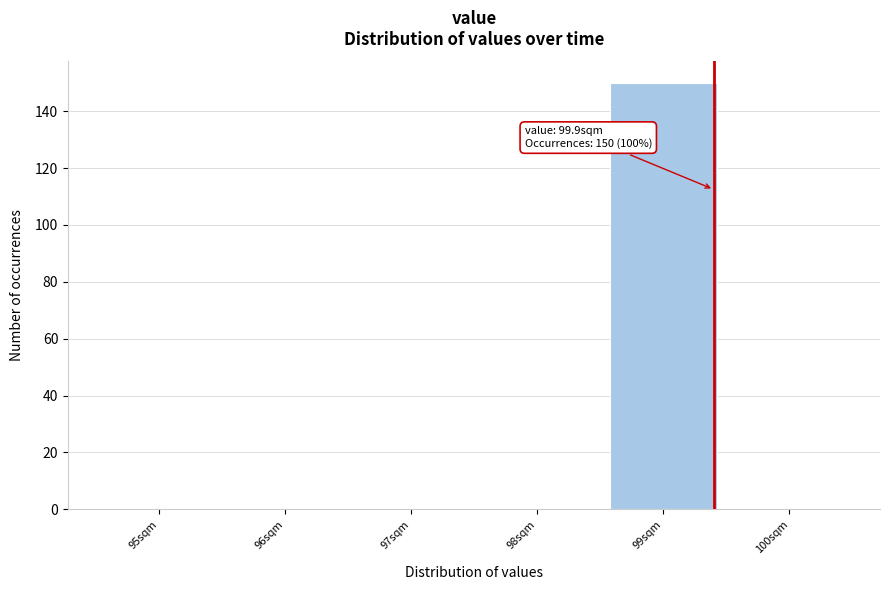

Reading left to right, list all the values displayed in this chart.

95sqm=0	96sqm=0	97sqm=0	98sqm=0	99sqm=150	100sqm=0